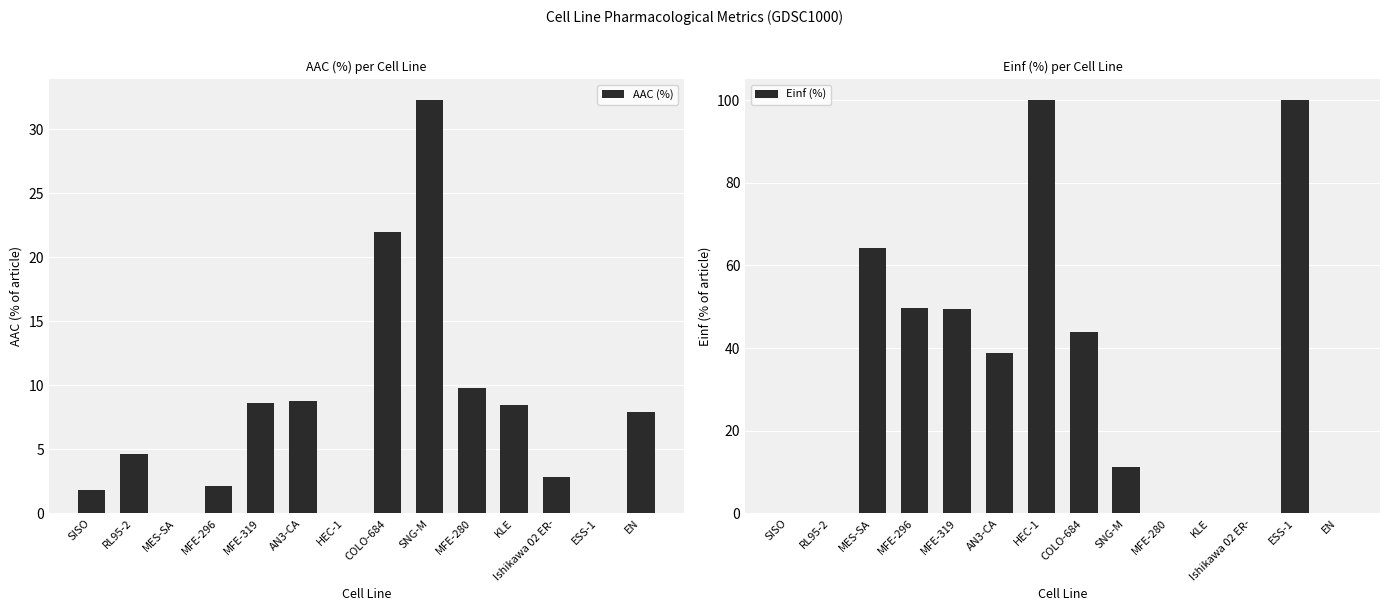

What are all the series names shown in the legend?

AAC (%), Einf (%)